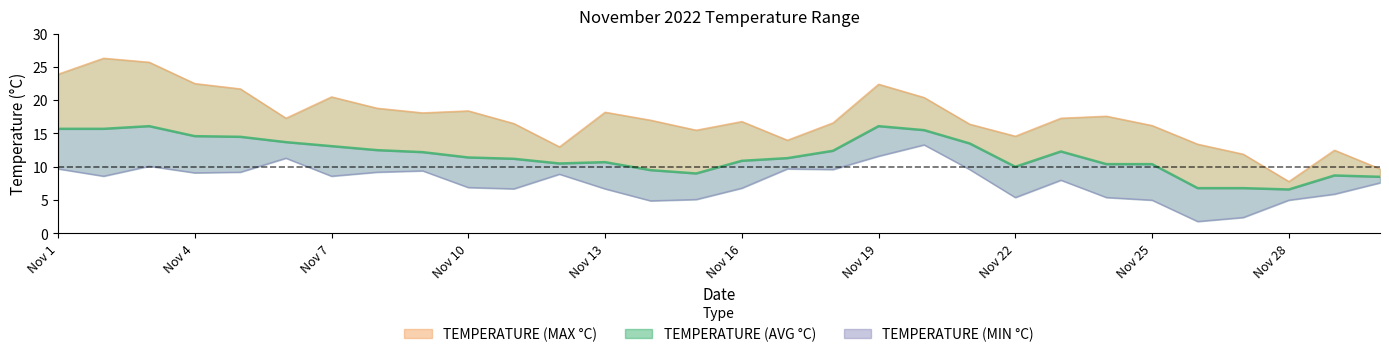

How many categories are shown in the chart?

30